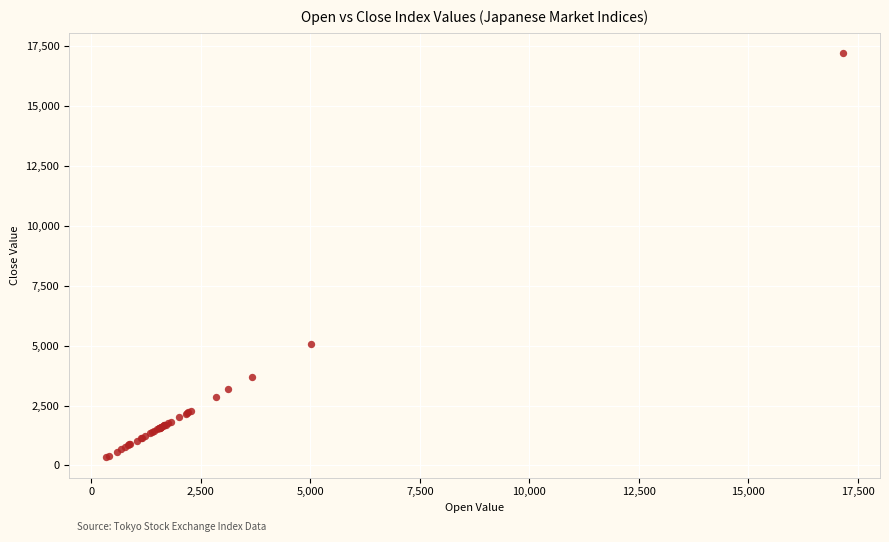

What Y value in the scatter plot is closest to 8779?

5050.9